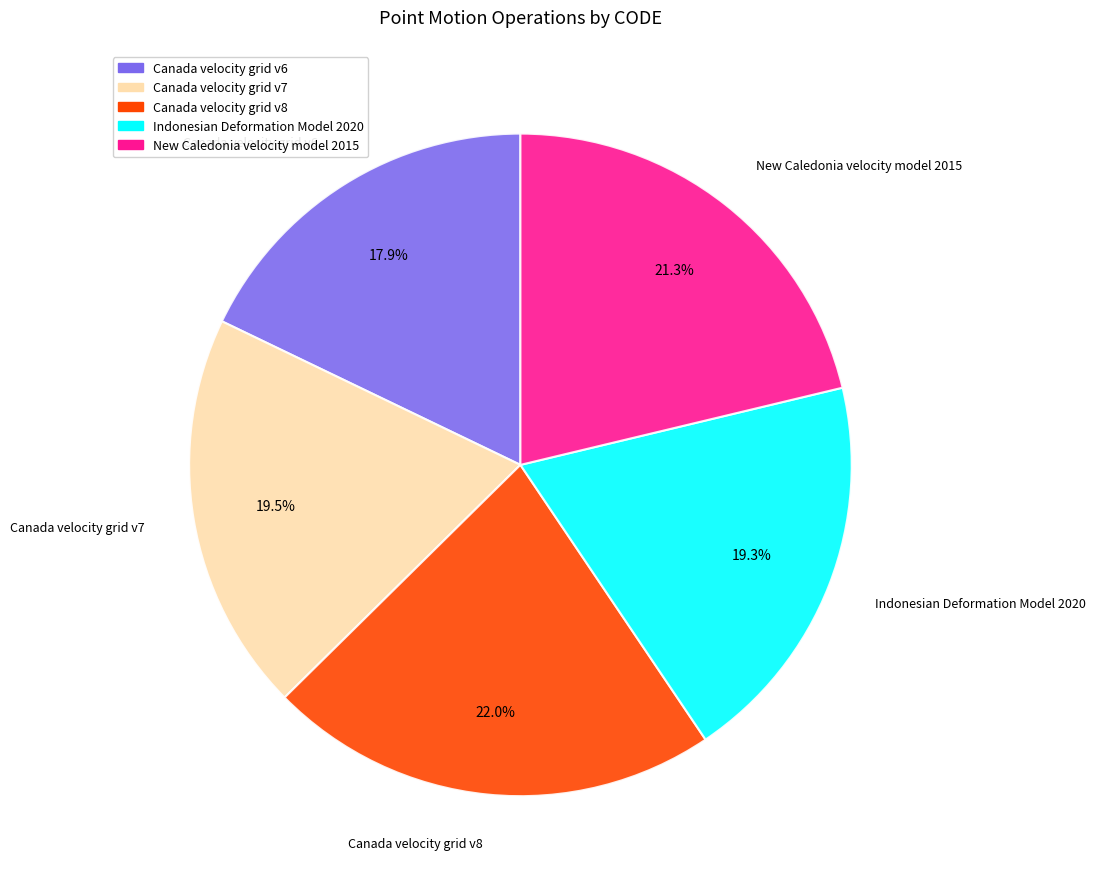

Which slice is the smallest?

Canada velocity grid v6